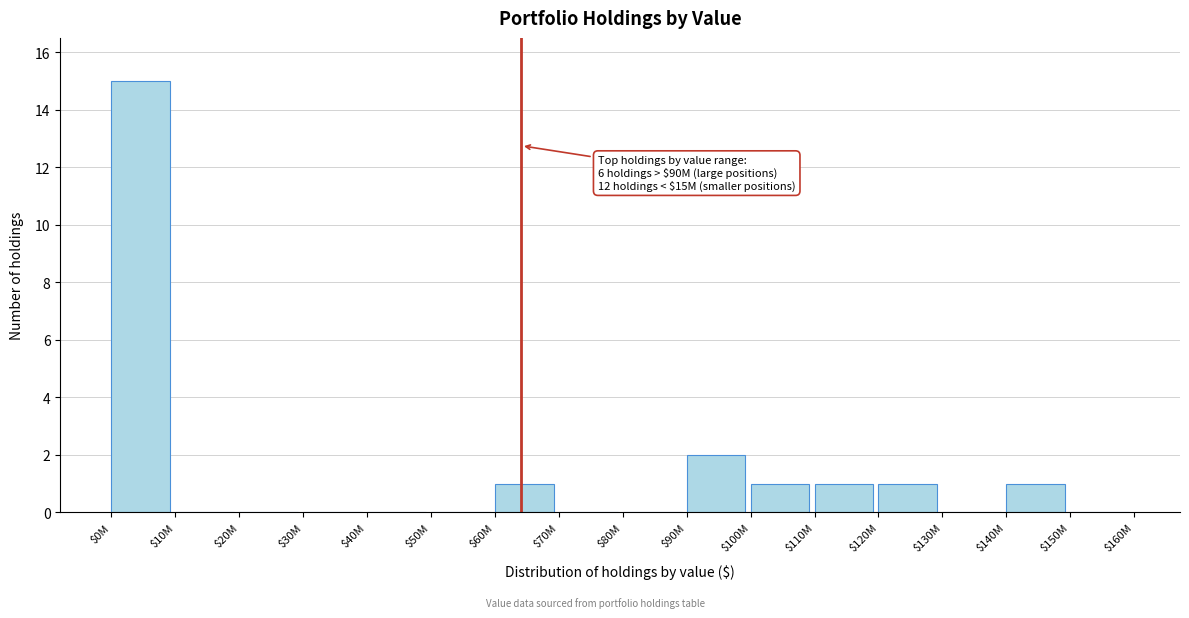

Which category has the highest value across all series?

$0M